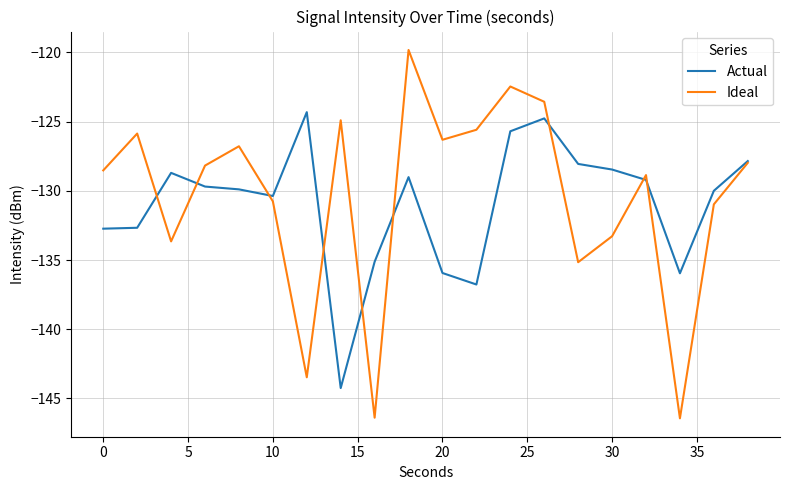

In Ideal, how many points are higher than both neighbors (excluding endpoints)?

6